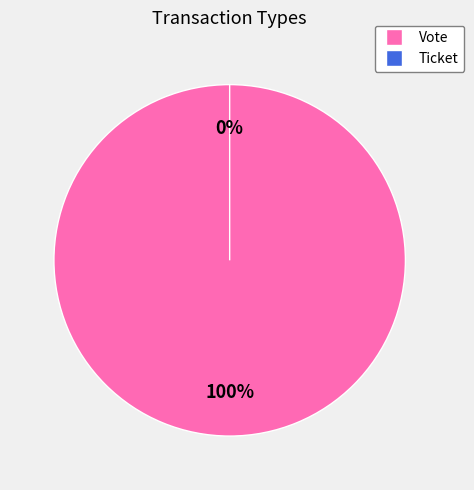

The Vote slice represents 100% of the pie. True or false?

True